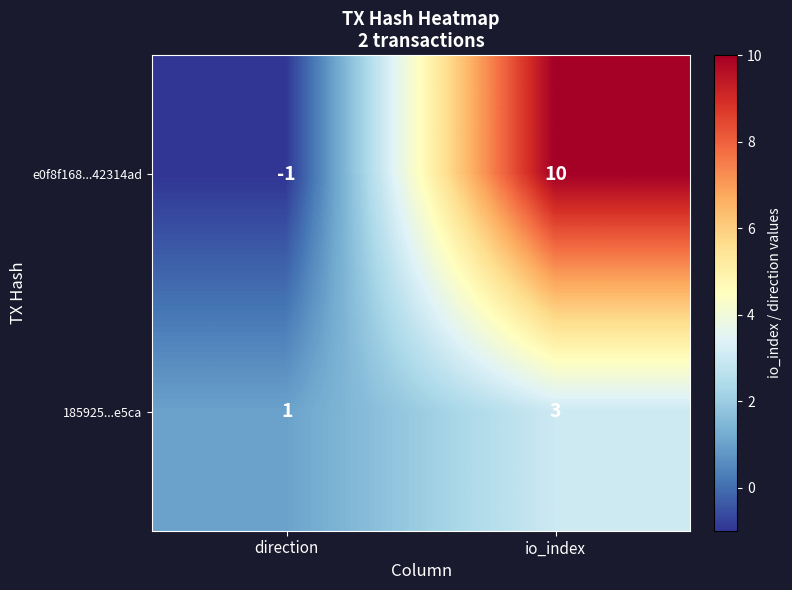

Which series has the largest range (max minus min)?

e0f8f168...42314ad